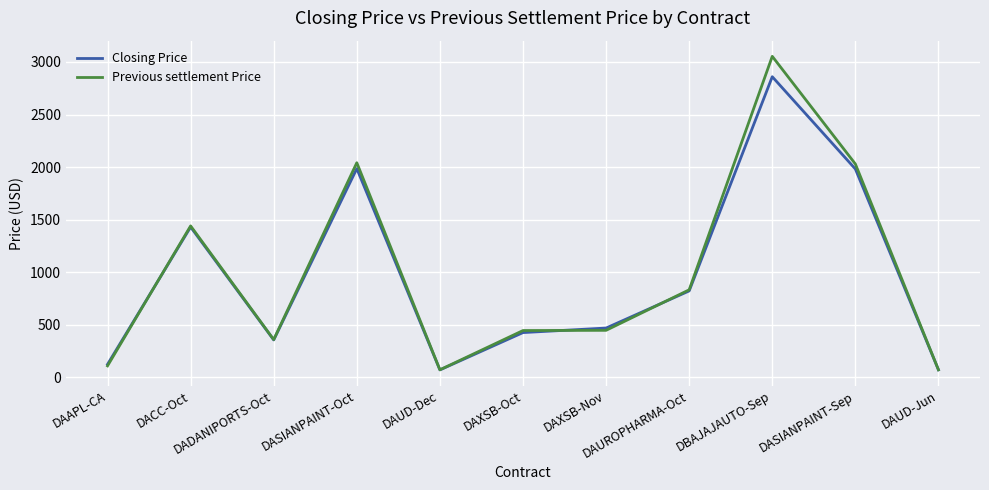

Where does the Previous settlement Price series first go above 448?

DACC-Oct